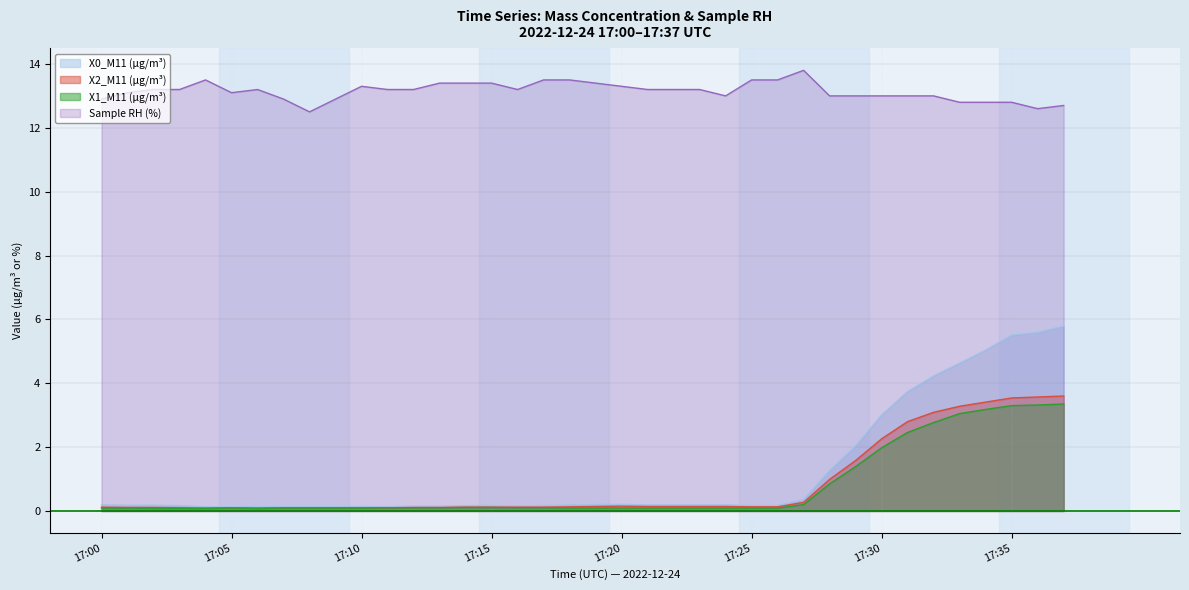

What is the spread (max minus min) of values at 17:18?

13.4